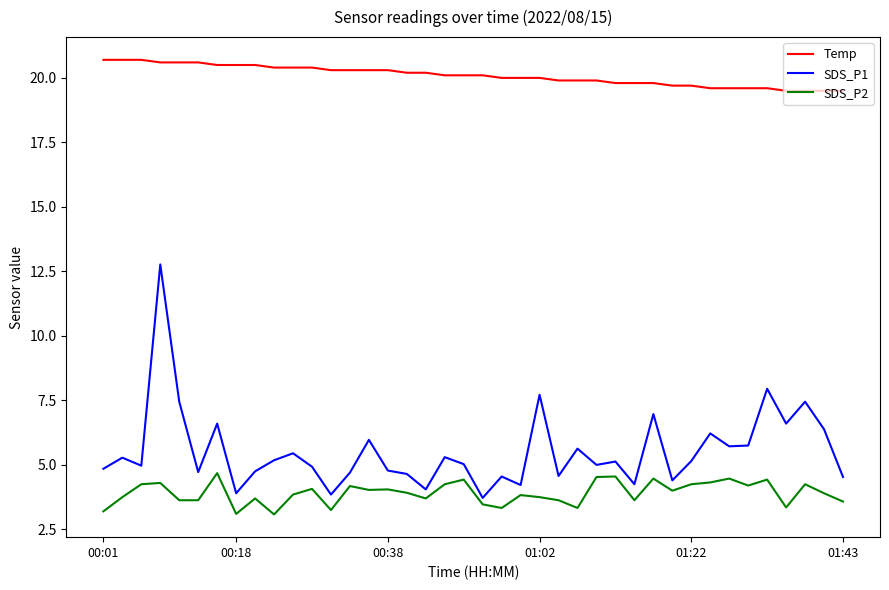

True or false: SDS_P1 and SDS_P2 intersect in this chart.

False